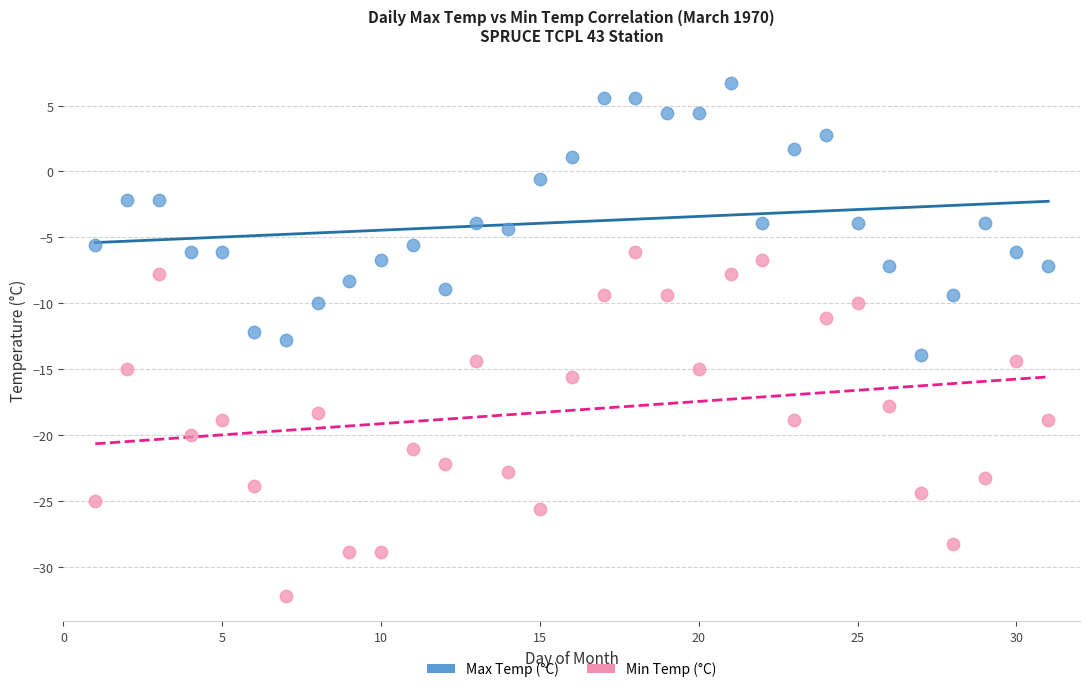

Across all data points, what is the range of X values (max minus min)?

30.0